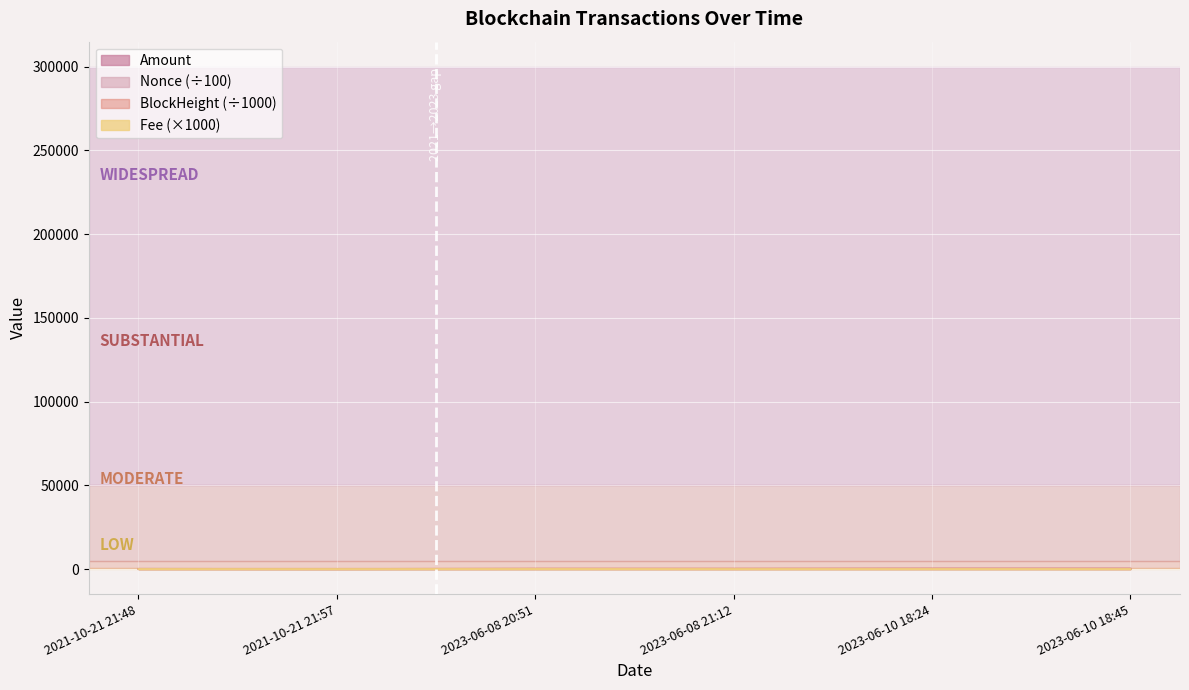

What is the sum of the Fee values at 2021-10-21 21:57 and 2023-06-10 18:24?

50.0